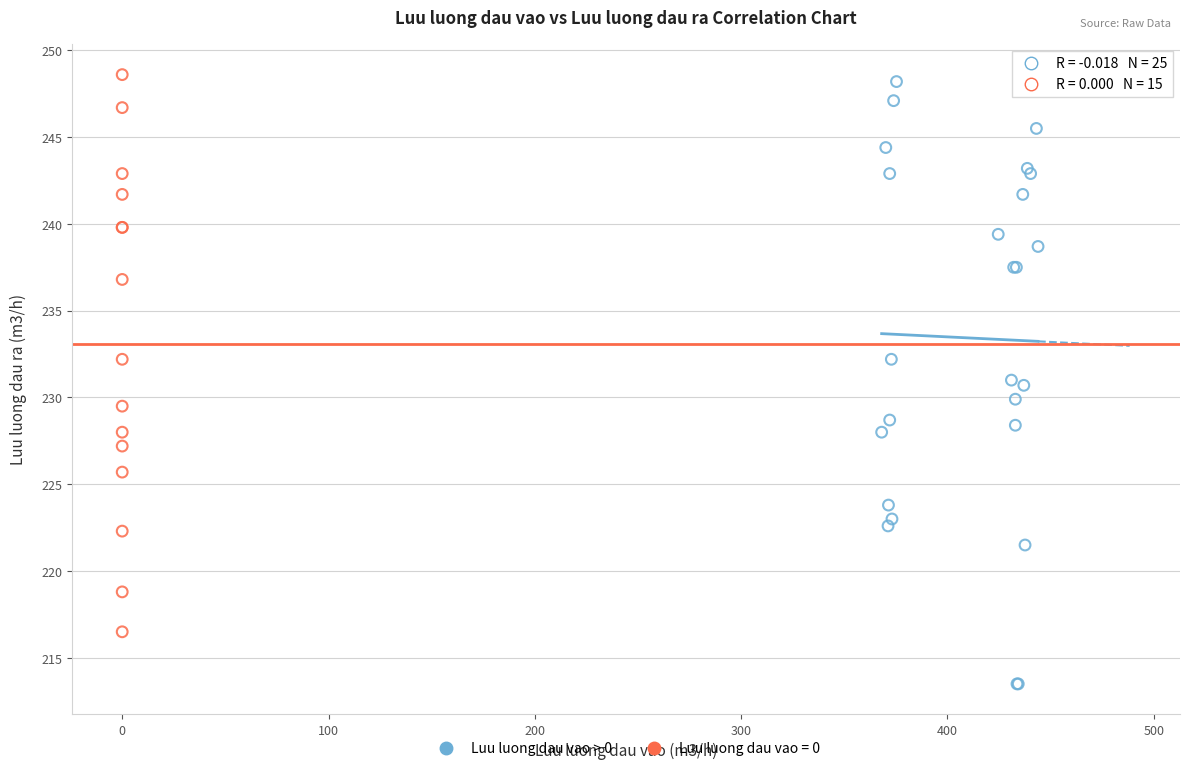

Which series has the largest Y range (max minus min)?

Luu luong dau vao > 0